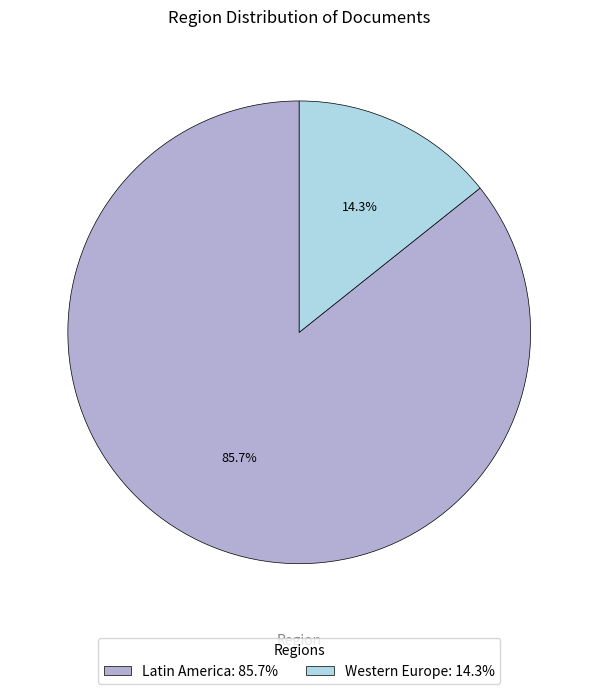

Between Western Europe: 14.3% and Latin America: 85.7%, which is larger?

Latin America: 85.7%